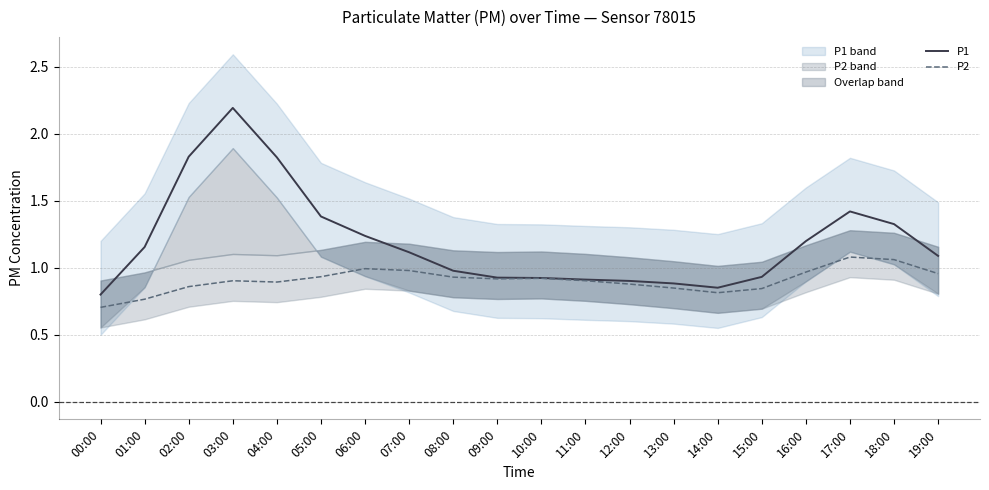

List the labels in order of P2 value, largest first.

17:00, 18:00, 06:00, 07:00, 16:00, 19:00, 05:00, 08:00, 10:00, 09:00, 11:00, 03:00, 04:00, 12:00, 02:00, 13:00, 15:00, 14:00, 01:00, 00:00